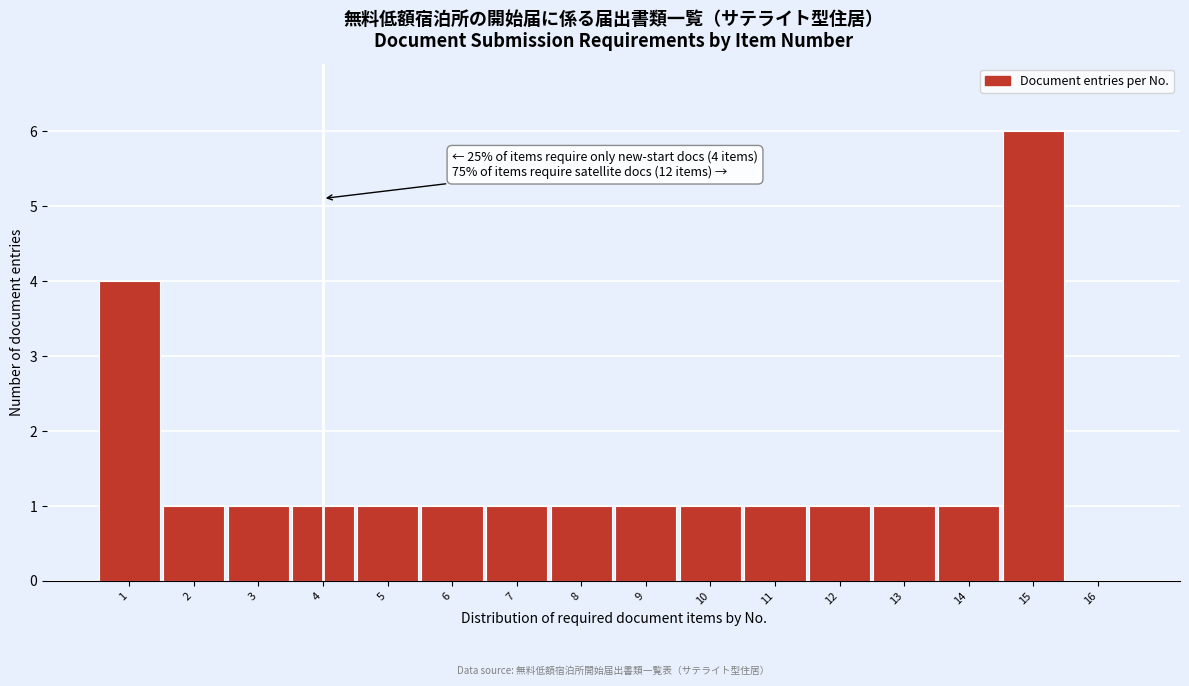

Reading right to left, list all the values displayed in this chart.

16=0	15=6	14=1	13=1	12=1	11=1	10=1	9=1	8=1	7=1	6=1	5=1	4=1	3=1	2=1	1=4